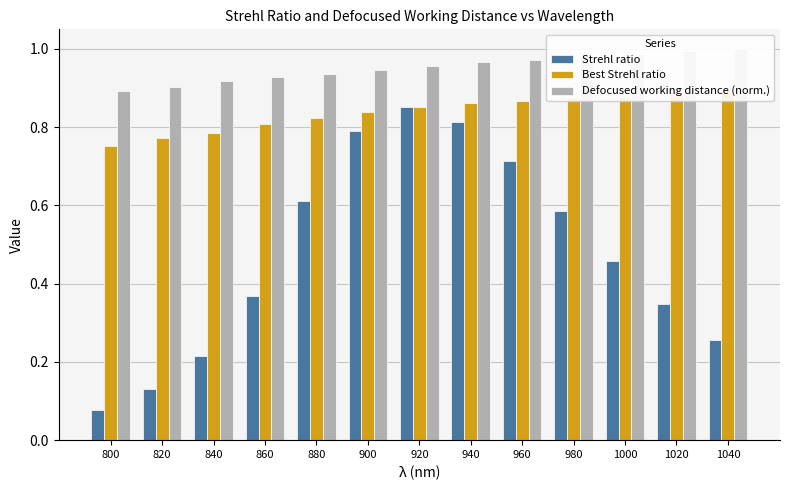

The Strehl ratio series shows 0.7 at 1000. True or false?

False